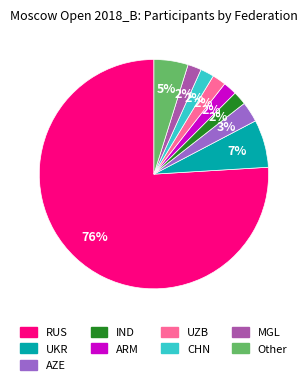

Which has a higher value, ARM or RUS?

RUS